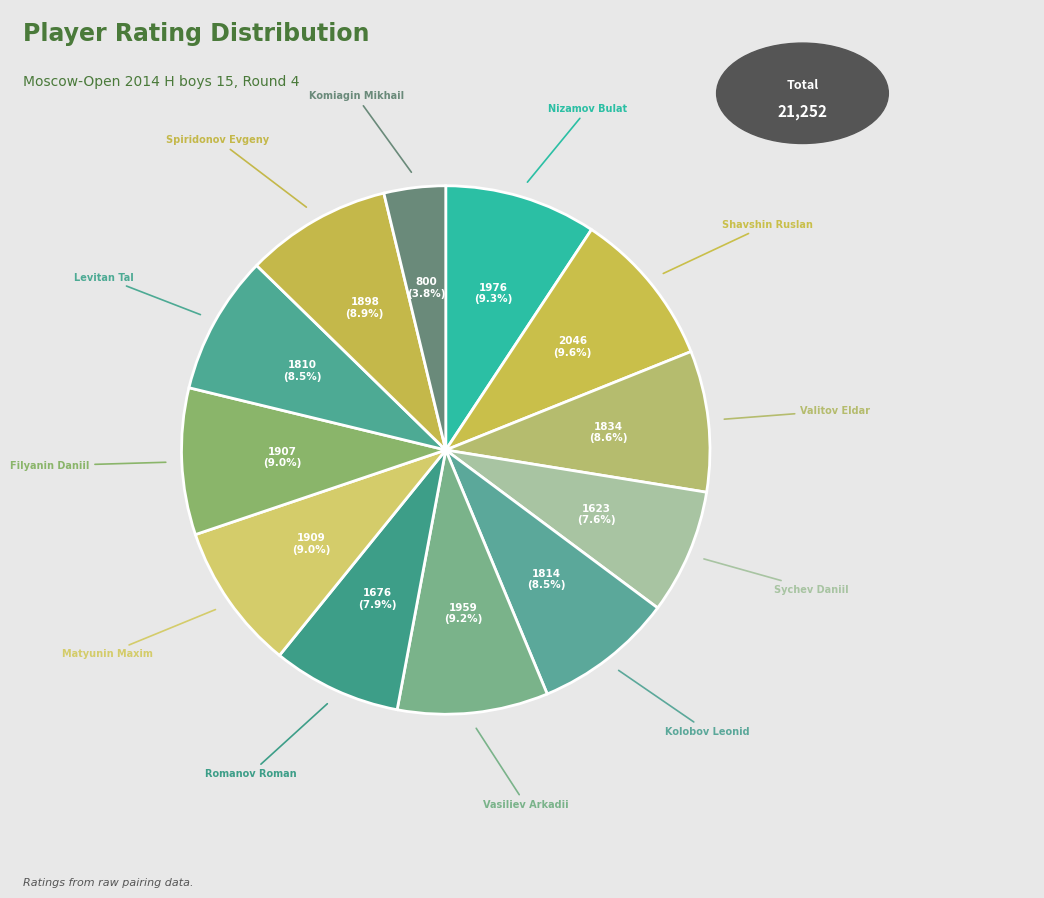

How many slices are in this pie chart?

12